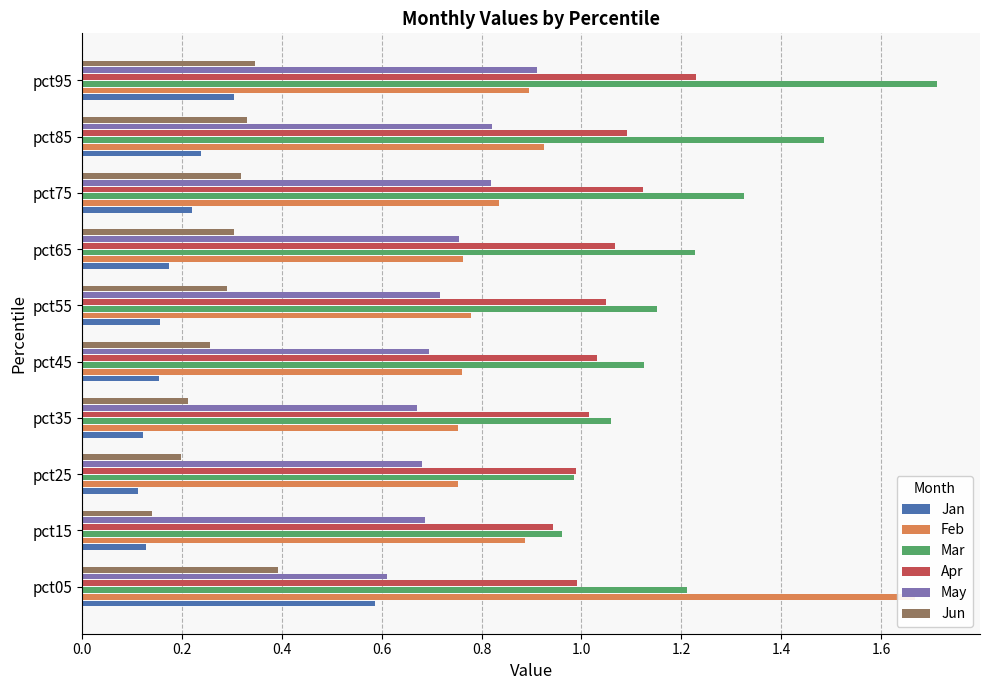

Rank the series at pct95 from lowest to highest value.

Jan, Jun, Feb, May, Apr, Mar